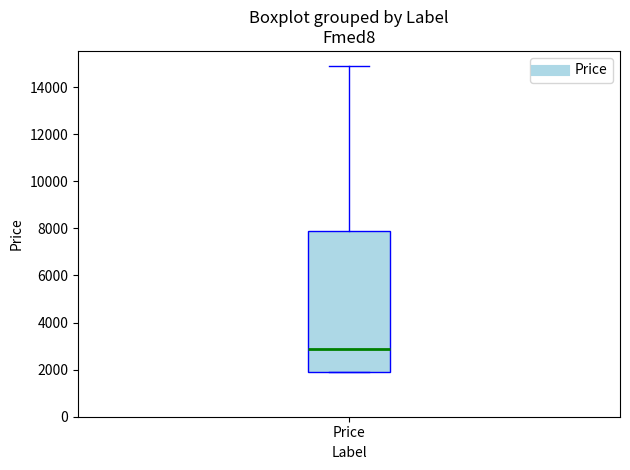

Read this box plot against the y-axis: the position of the median line, the range covered by the box, and the ends of both whiskers. The values are not printed on the chart, so give them approximately, as read against the axis.

median 2800, box 1800 to 7800, whiskers 1800 to 14800